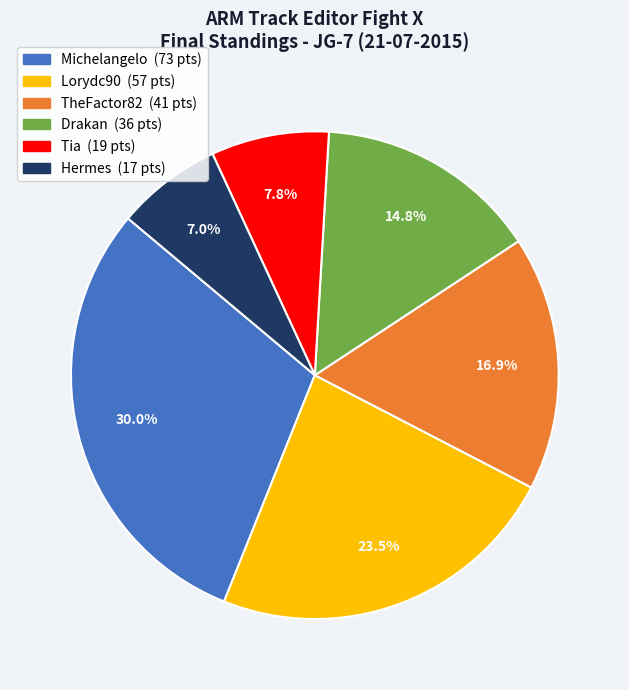

True or false: Drakan accounts for 4% of the total.

False